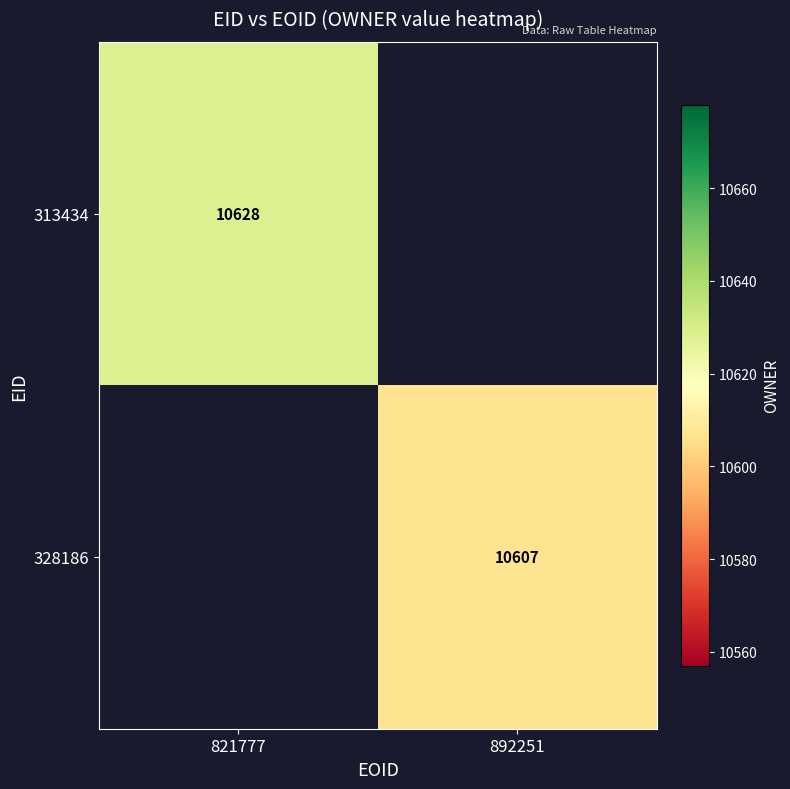

The value of 313434 at 821777 is 10628. True or false?

True